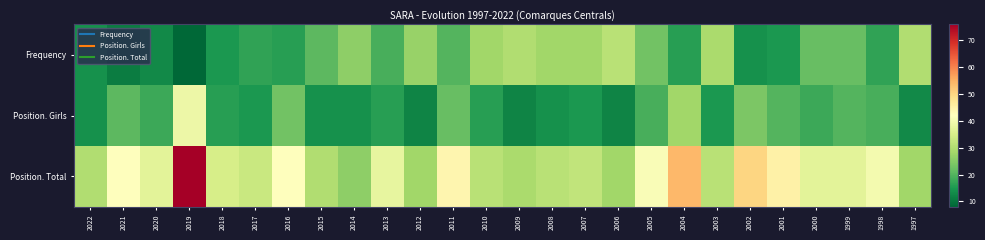

What is the total value across all series at 2018?

66